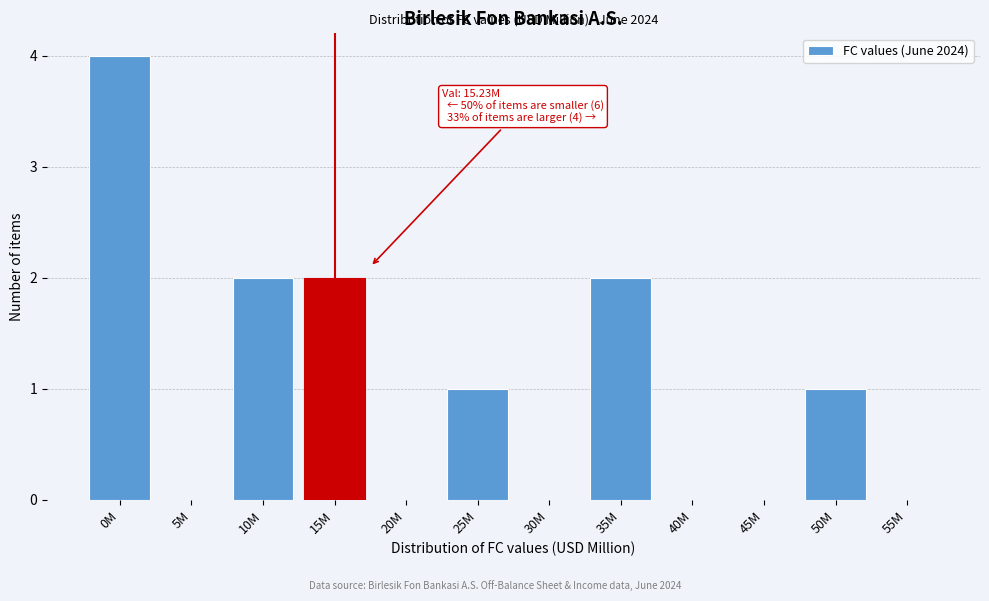

Reading left to right, list all the values displayed in this chart.

0M=4	5M=0	10M=2	15M=2	20M=0	25M=1	30M=0	35M=2	40M=0	45M=0	50M=1	55M=0